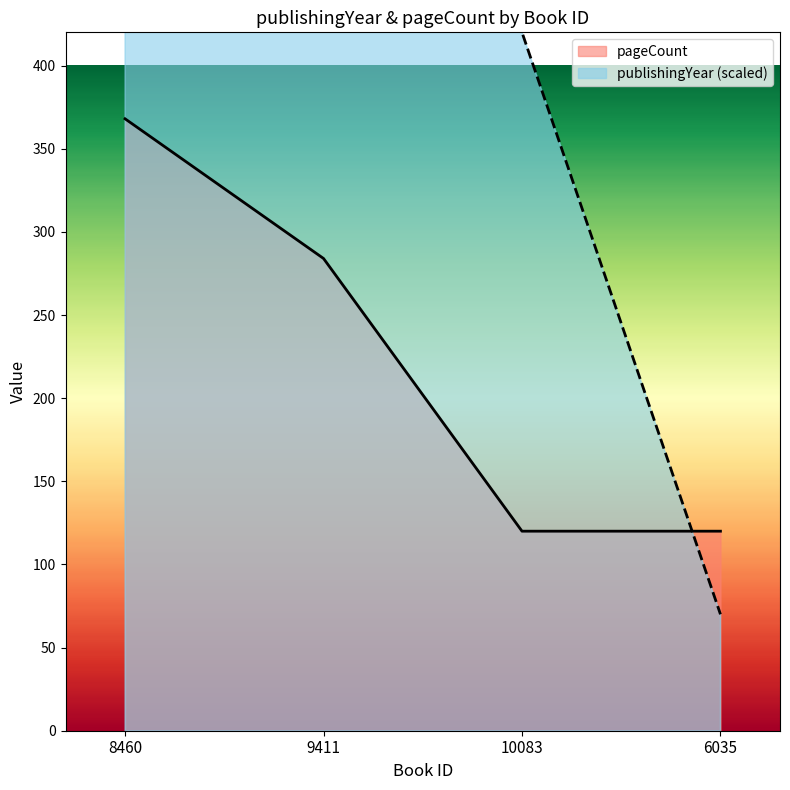

The pageCount series shows 120 at 6035. True or false?

True